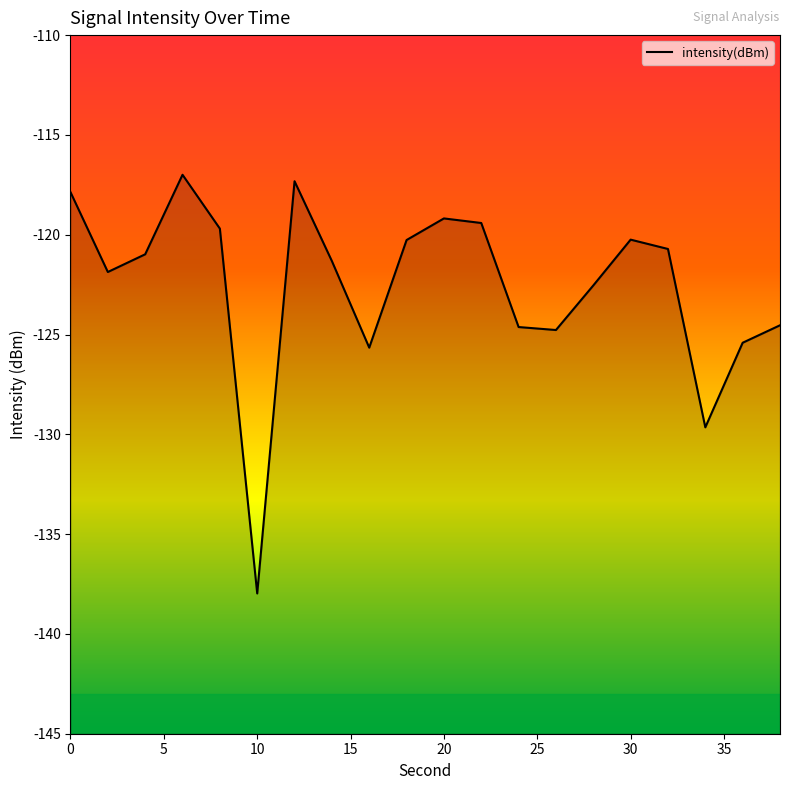

True or false: the data has more than 0 interior local peaks.

True